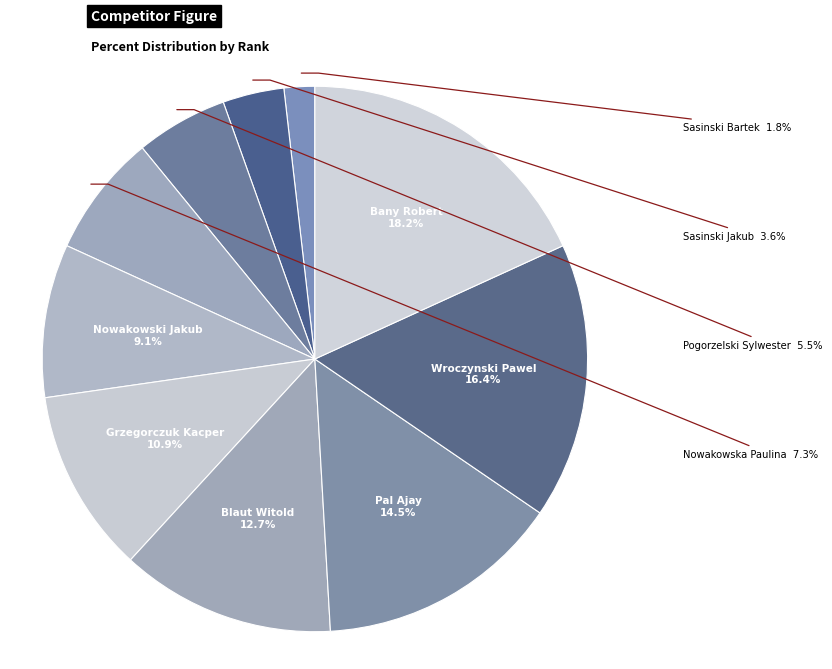

How many segments does this pie chart have?

10